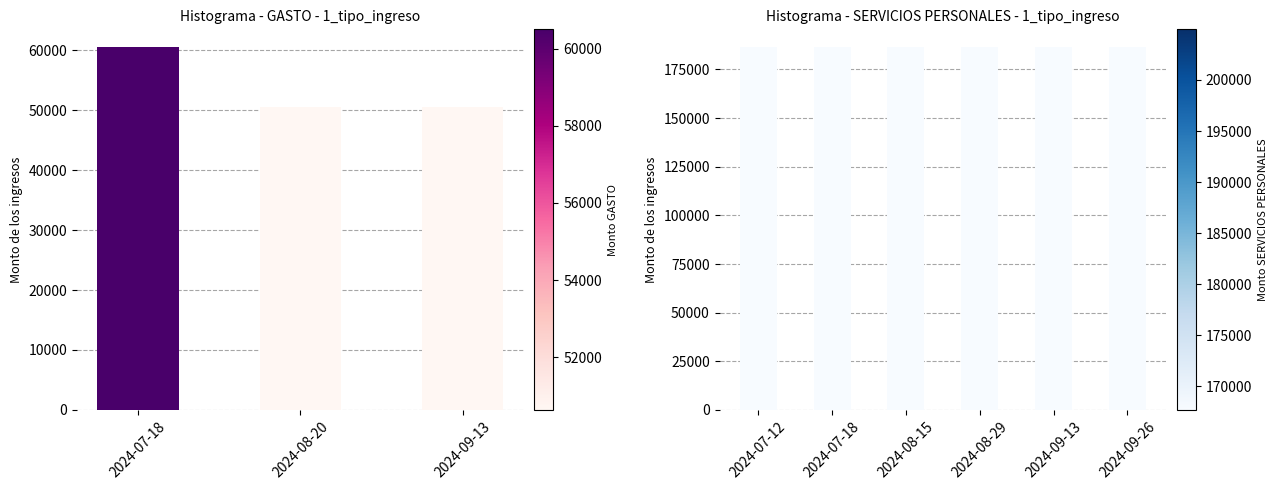

Rank the categories by value from highest to lowest.

2024-07-18, 2024-08-20, 2024-09-13